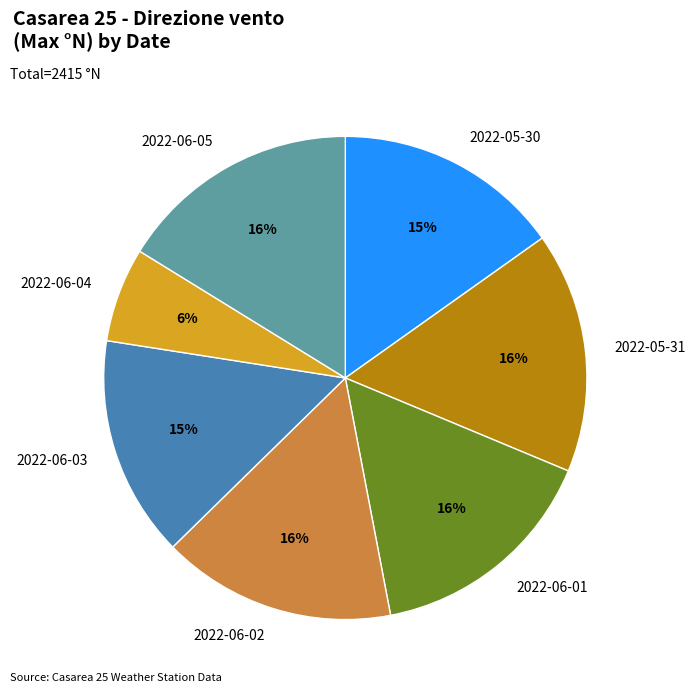

To the nearest percent, what is the average slice percentage?

14%